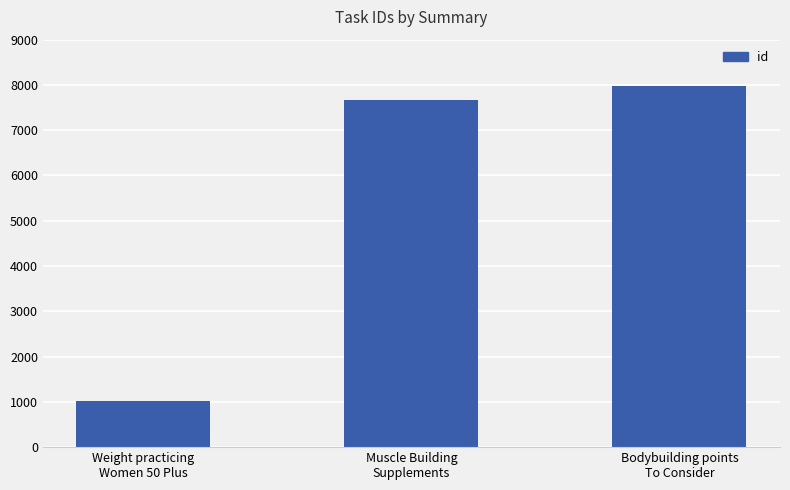

What is the smallest value displayed?

1026